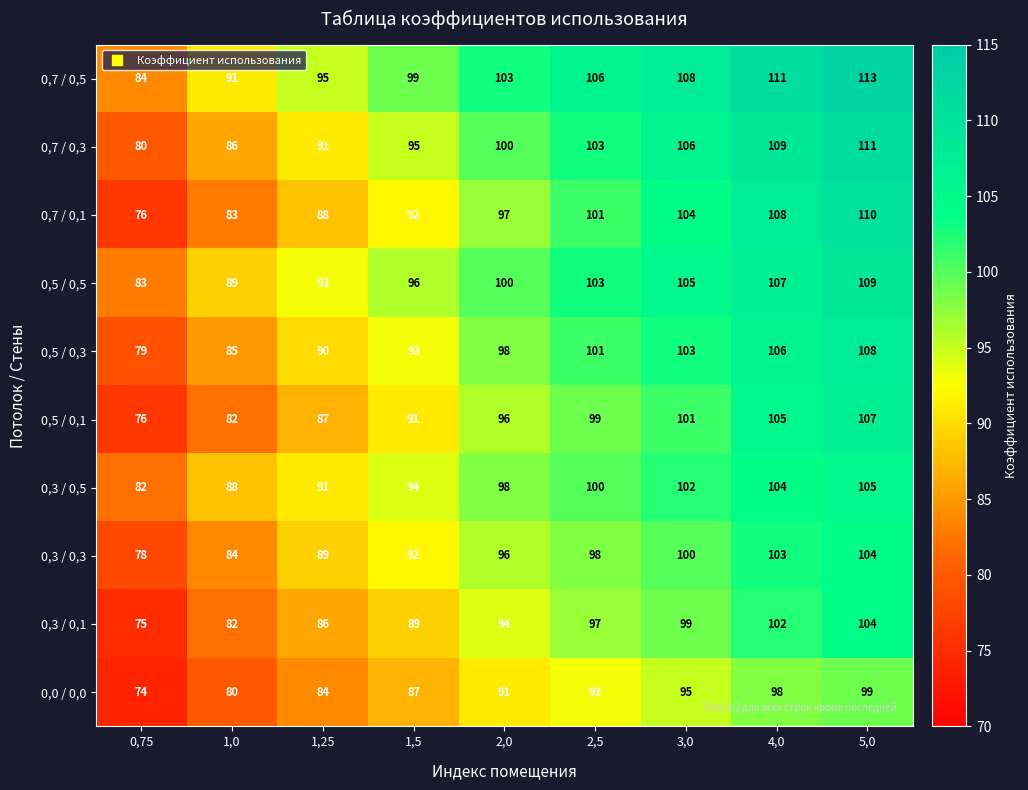

The value of 0,7 / 0,3 at 1,0 is 86. True or false?

True